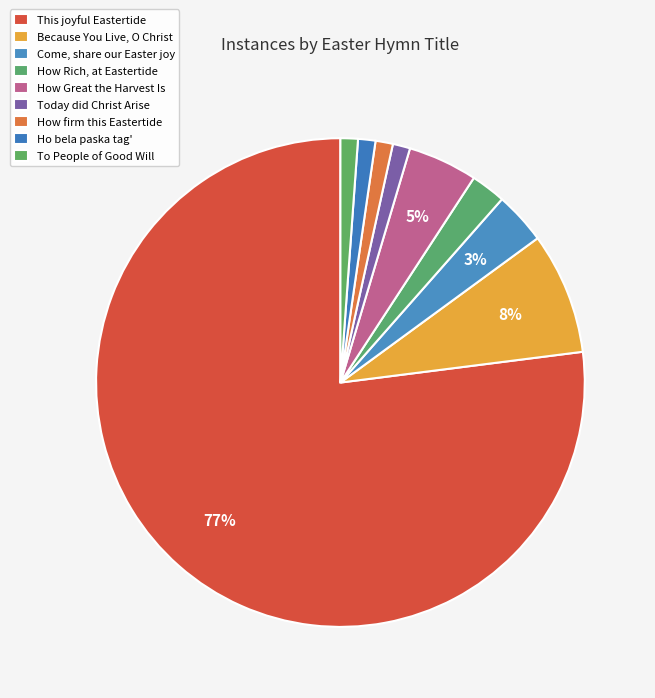

The How firm this Eastertide slice represents 1% of the pie. True or false?

True